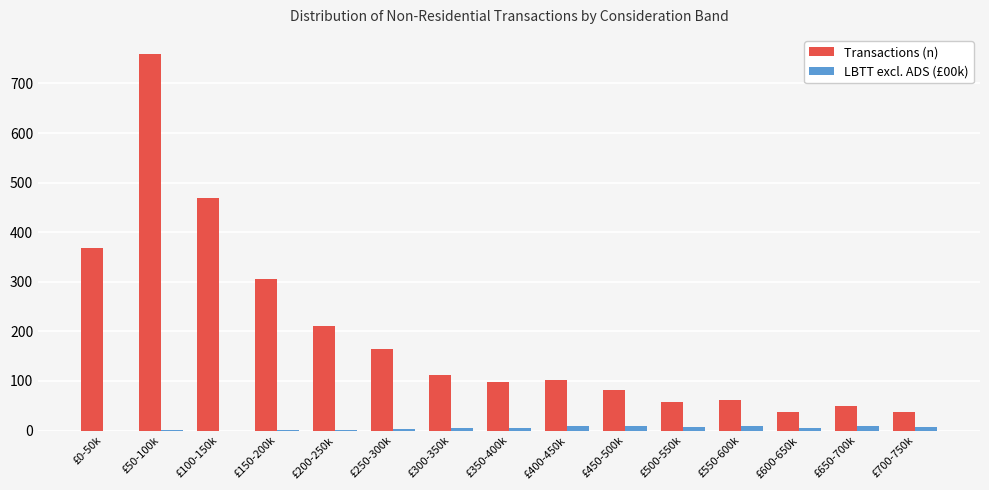

Between £450-500k and £600-650k, which series saw the biggest shift?

Transactions (n)